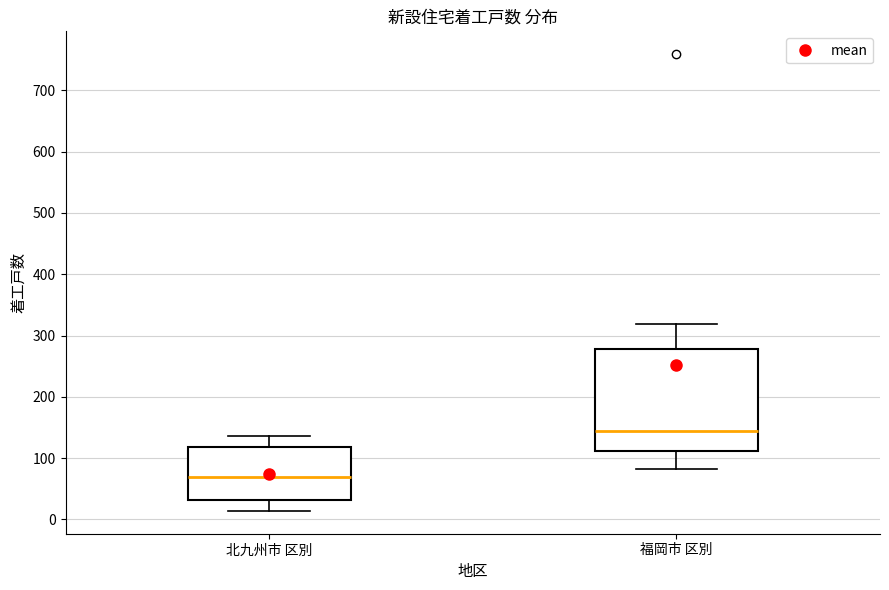

Which box has the highest median line?

福岡市 区別